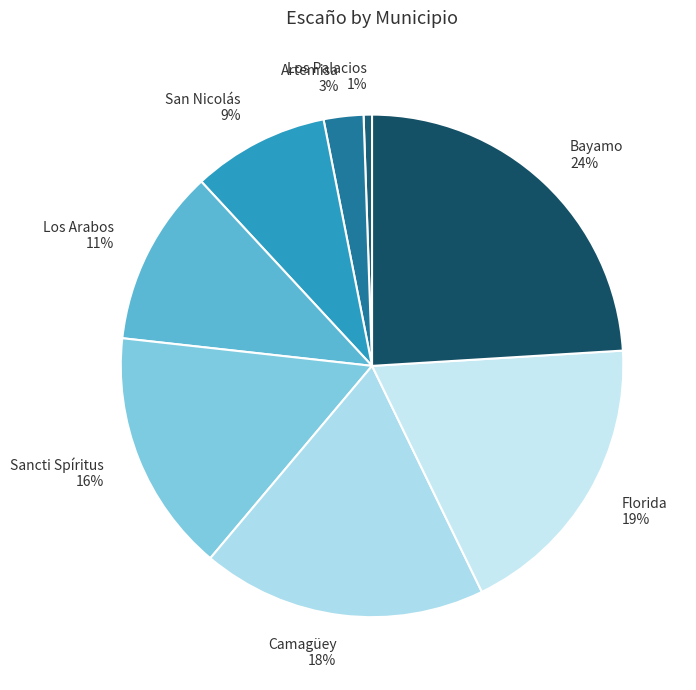

To the nearest percent, what is the difference between the largest and smallest slice percentages?

23%